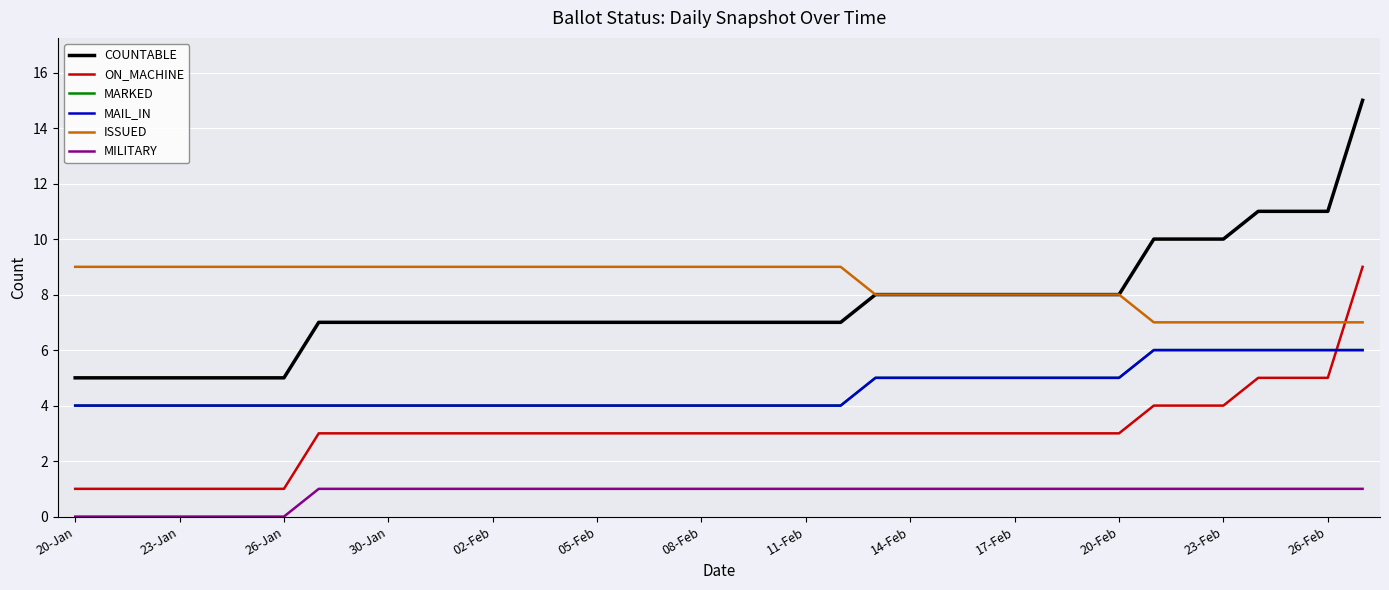

True or false: MAIL_IN and COUNTABLE intersect in this chart.

False